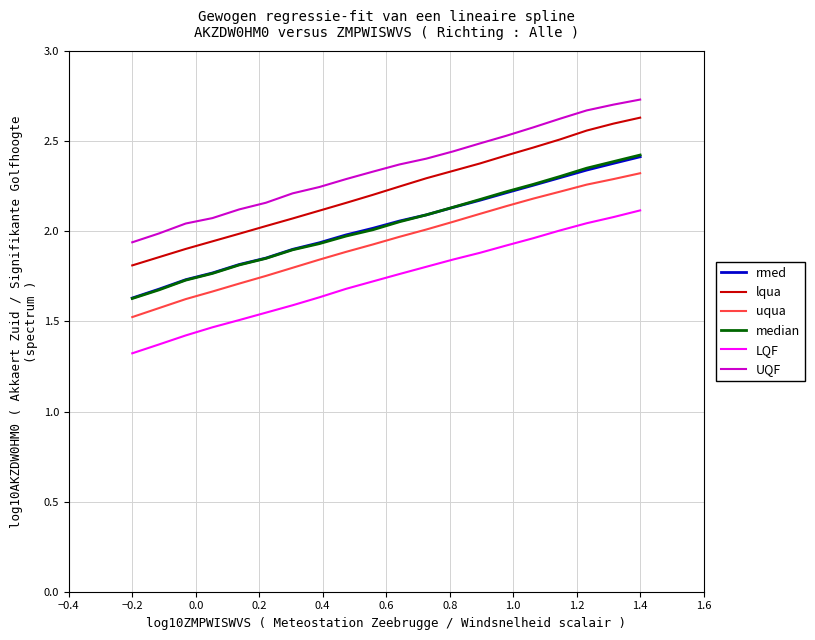

True or false: rmed and UQF cross at least once.

False